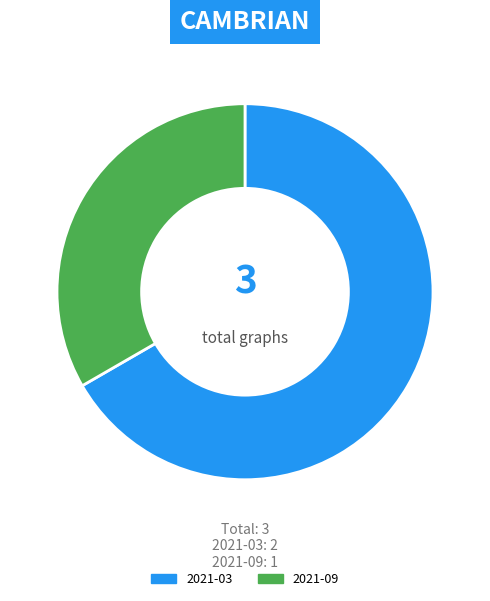

Is the sum of 2021-09 and 2021-03 greater than half?

Yes